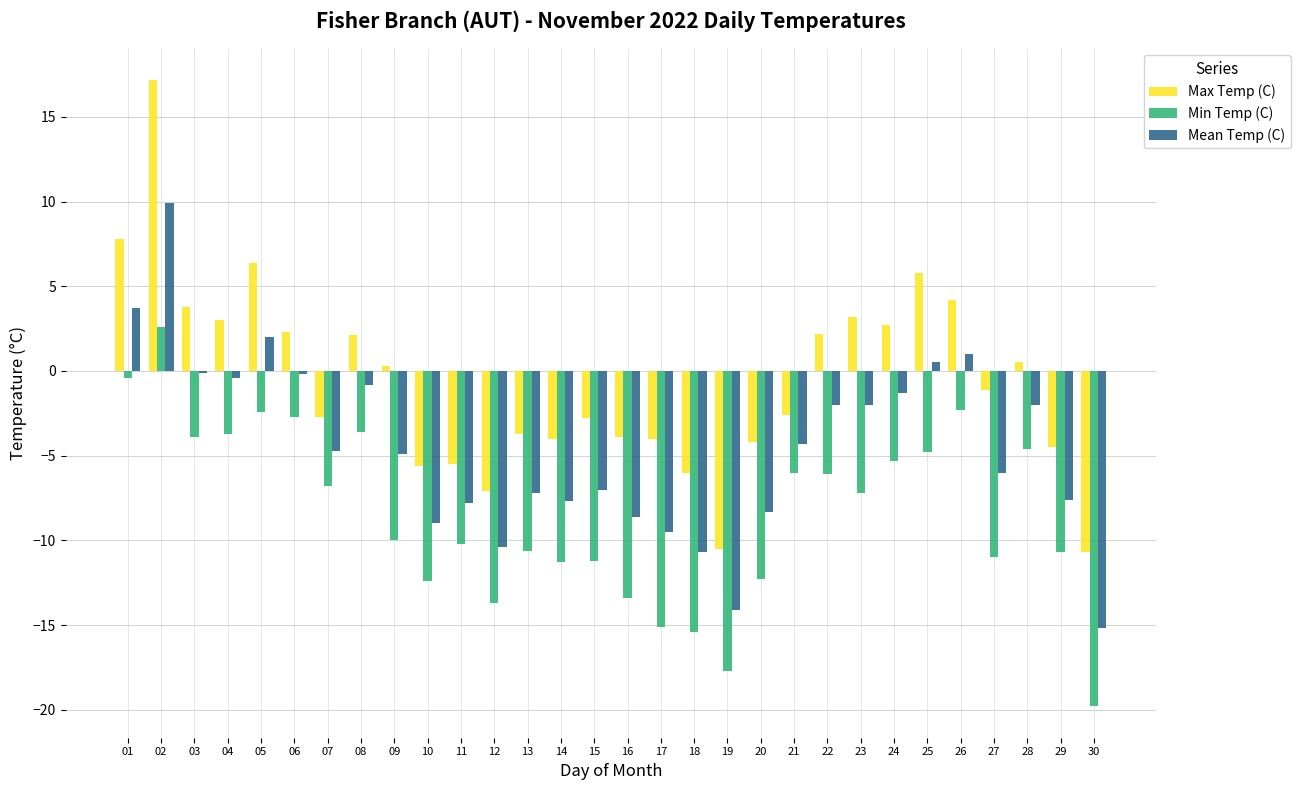

At which label does Min Temp (C) reach its peak?

02